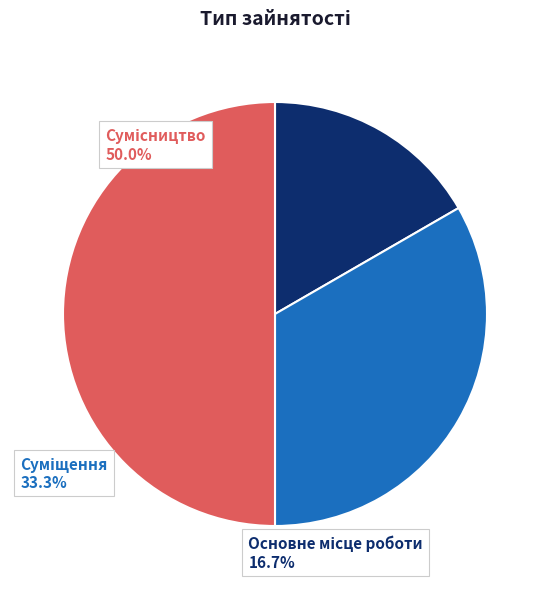

Which category has the biggest portion of the pie?

Сумісництво